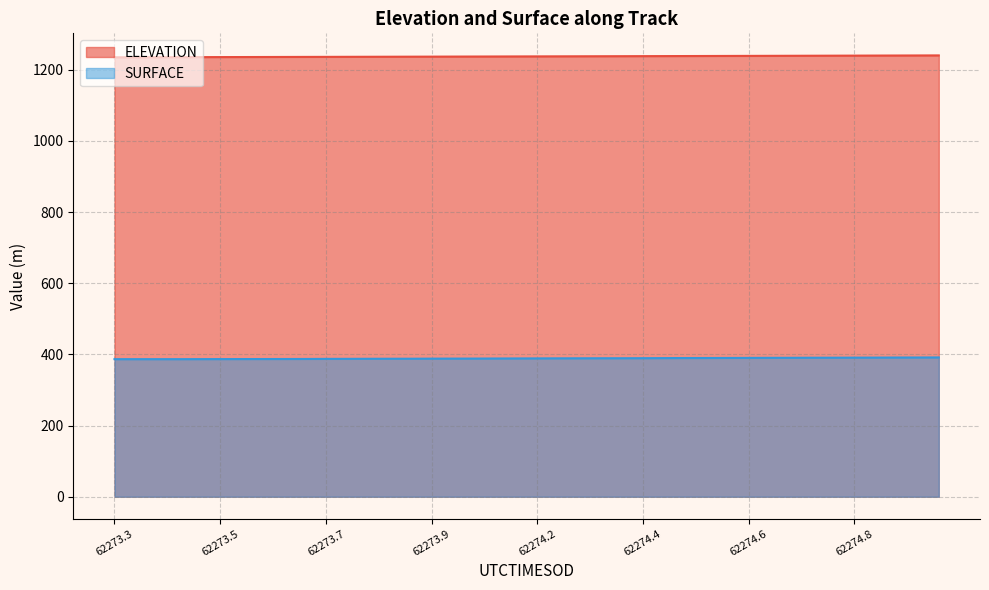

The value of SURFACE at 62273.3 is 386.7. True or false?

True